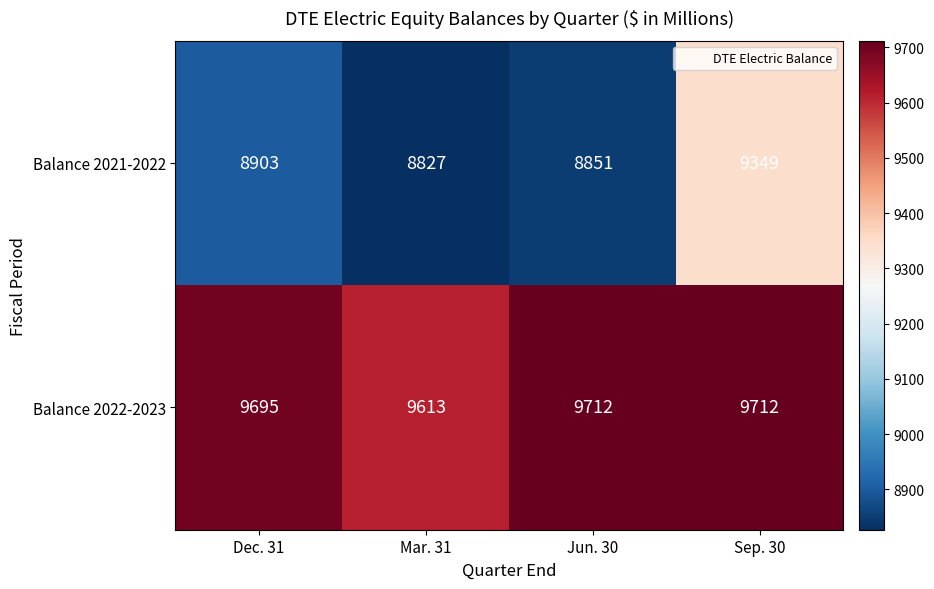

Which category has the highest value in the Balance 2021-2022 series?

Sep. 30